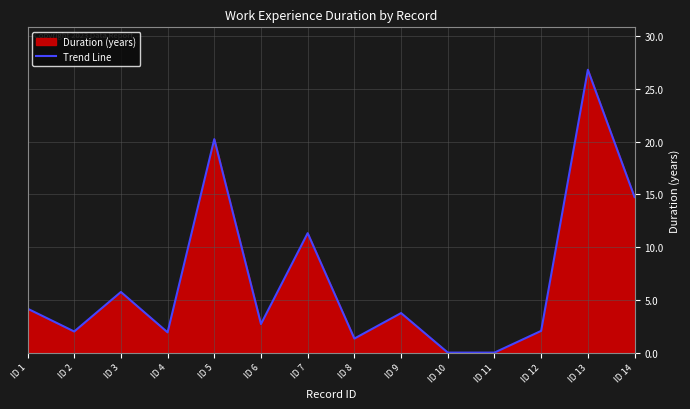

What is the difference between the maximum and minimum values?

26.8